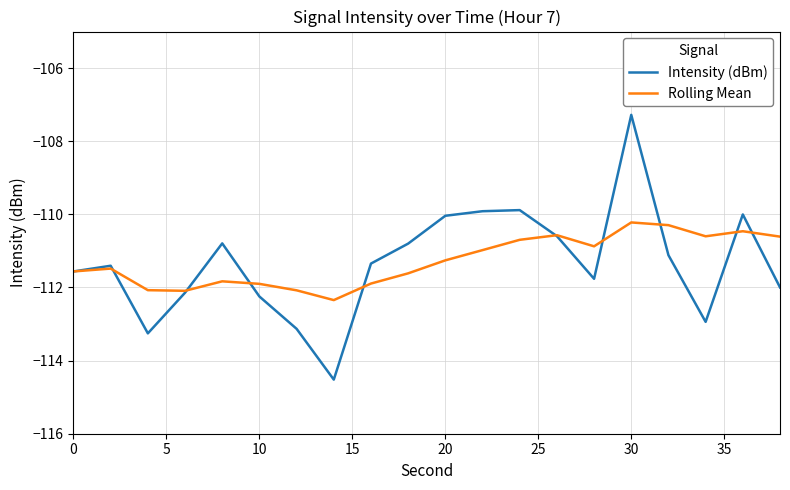

Does the chart display data point markers on the line(s)?

No